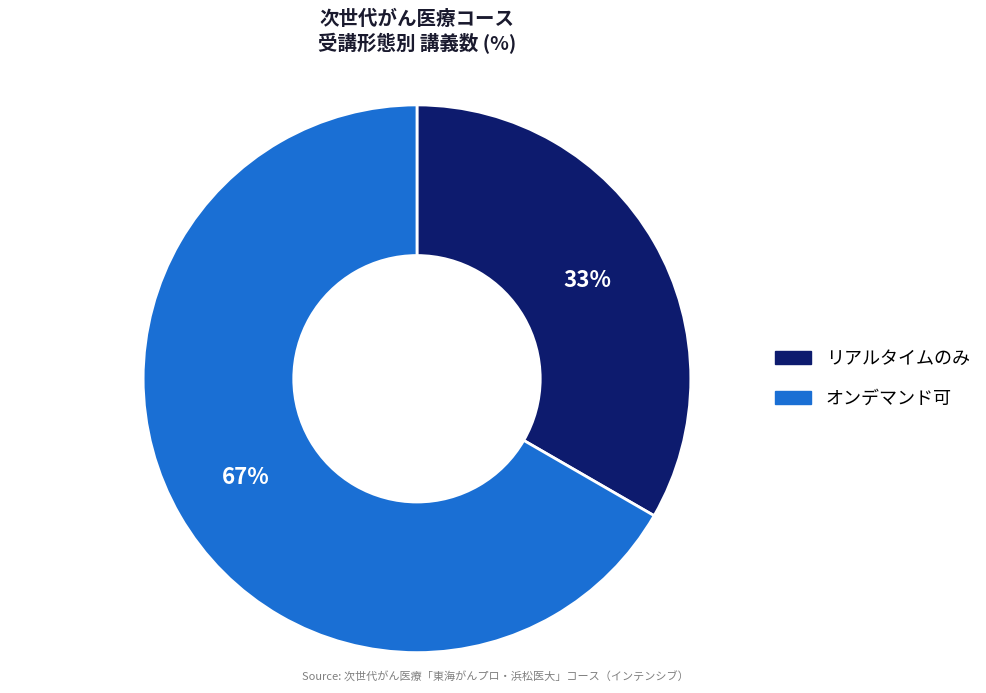

To the nearest percent, what is the average slice percentage?

50%